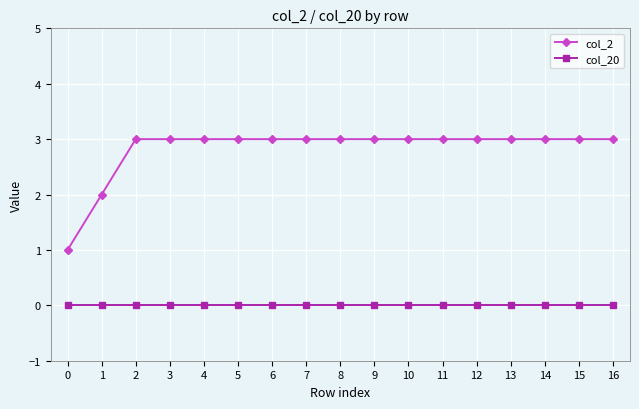

What is the value of the col_2 point at the 14th from the left?

3